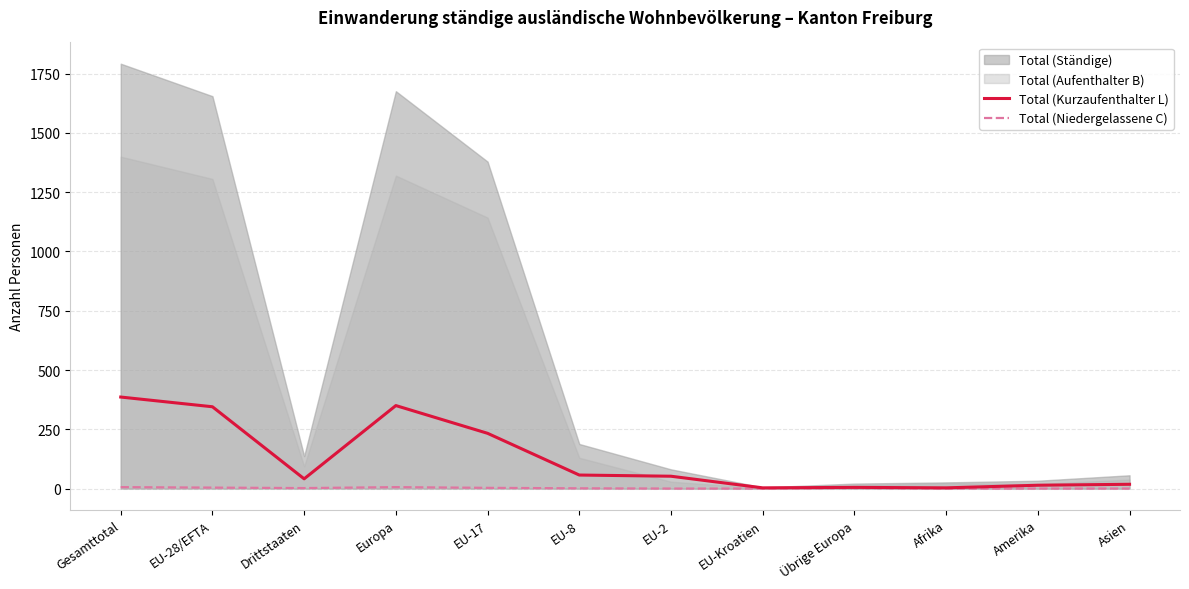

True or false: Total (Niedergelassene C) has a value of 0 at Amerika.

True